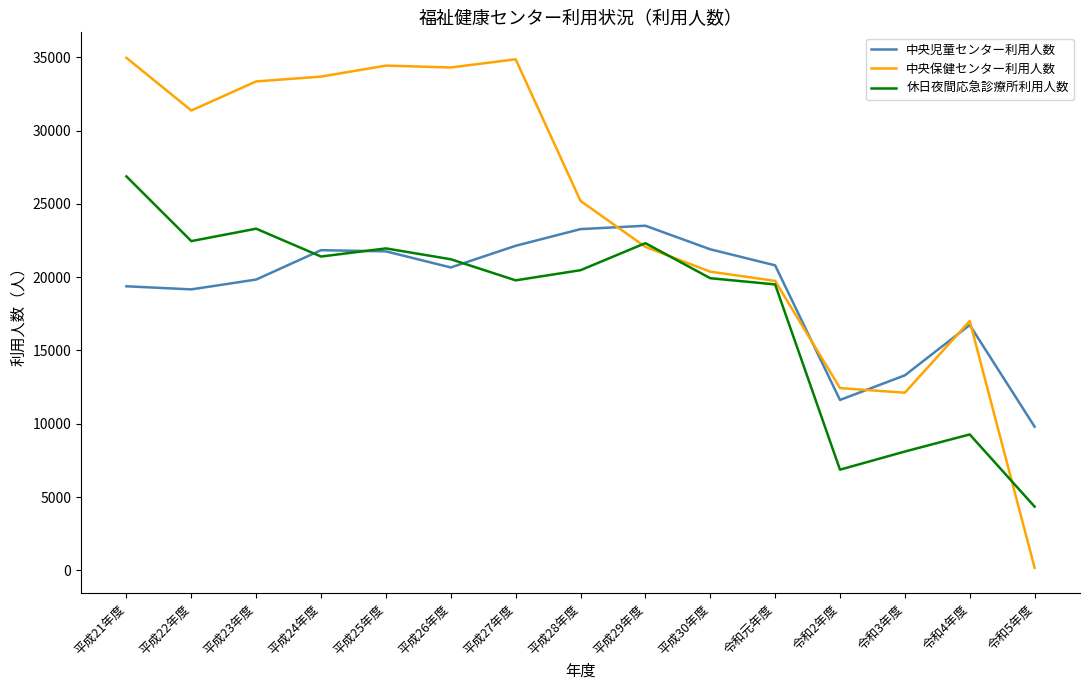

Where is the first local minimum for 中央保健センター利用人数?

平成22年度